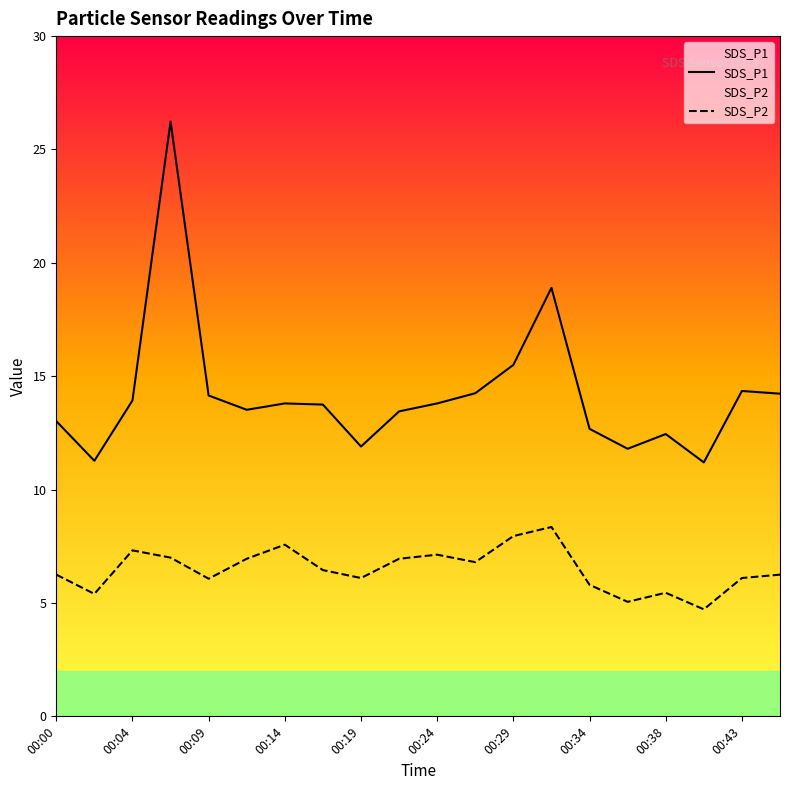

What value does the SDS_P2 series have at 00:24?

7.1